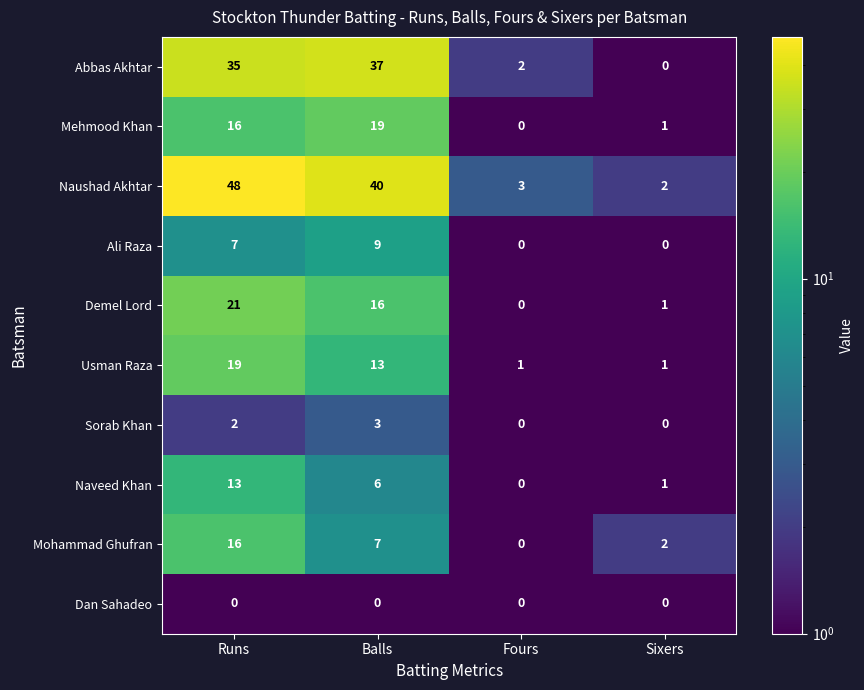

At which label does Mohammad Ghufran reach its peak?

Runs